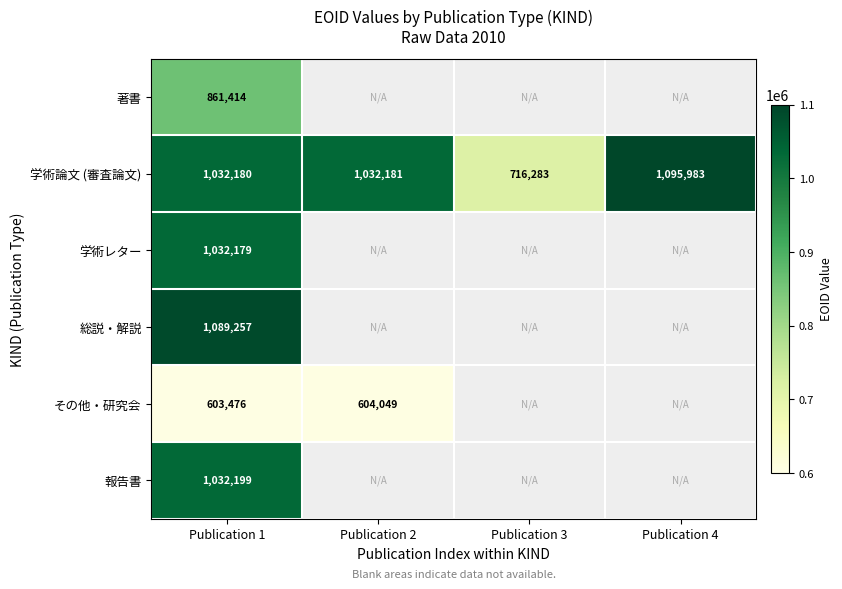

What is the sum of all 学術論文 (審査論文) values?

3876627